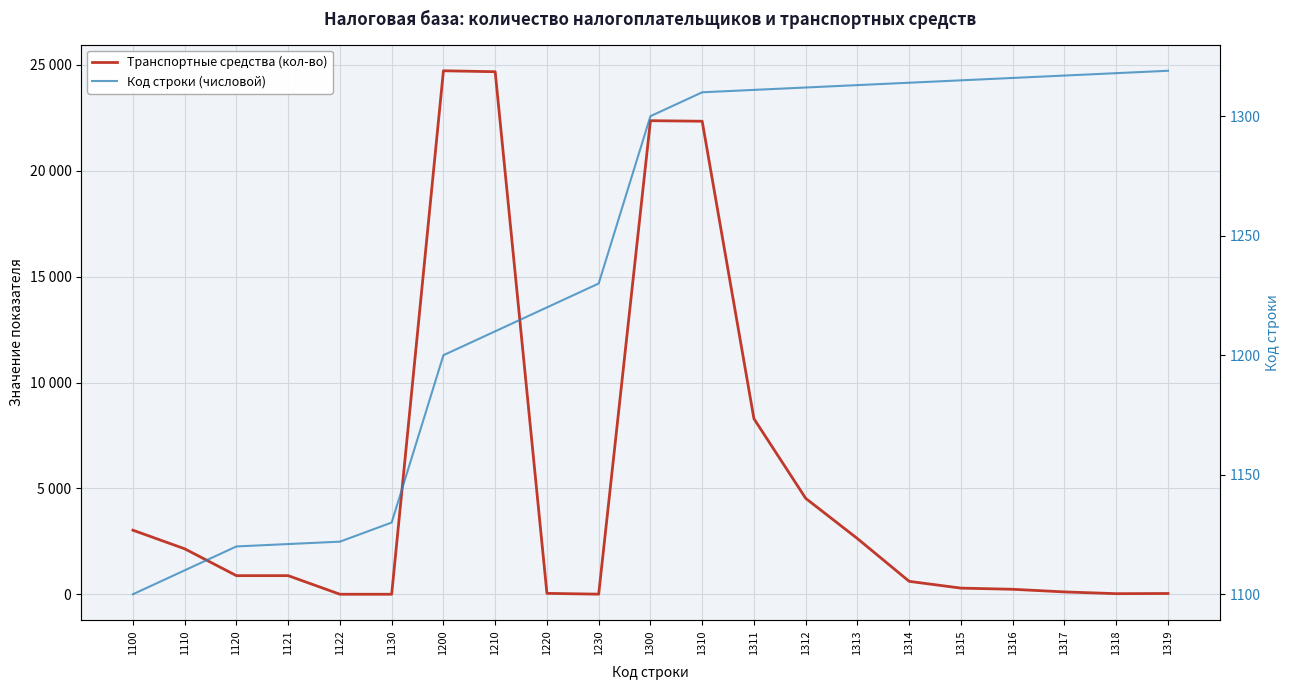

What is the spread (max minus min) of values at 1300?

21065